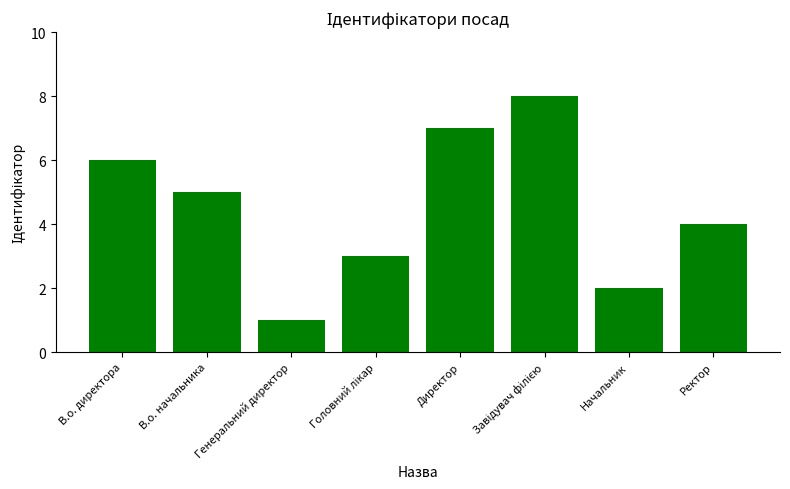

What is the maximum value shown in the chart?

8